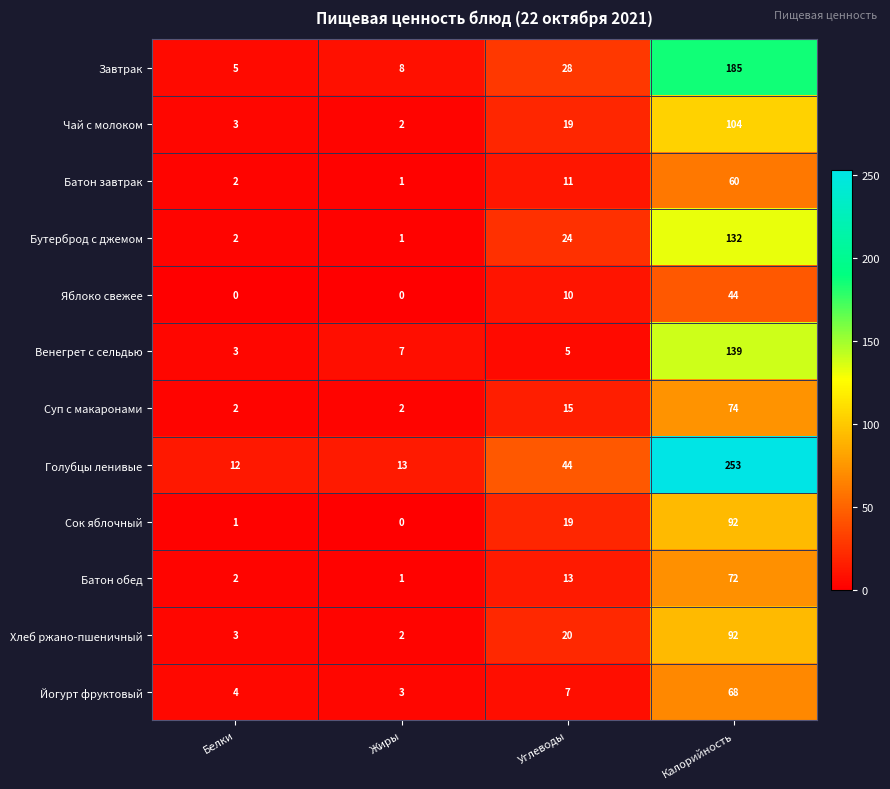

At which label does Завтрак reach its minimum?

Белки